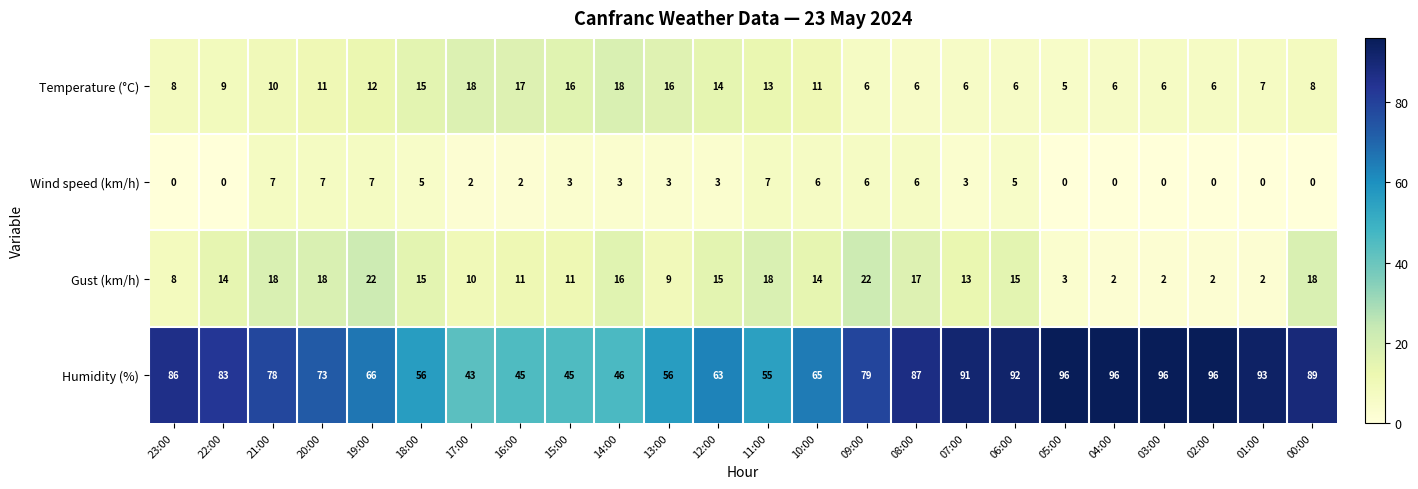

What is the difference between the maximum and minimum values in the Humidity (%) series?

53